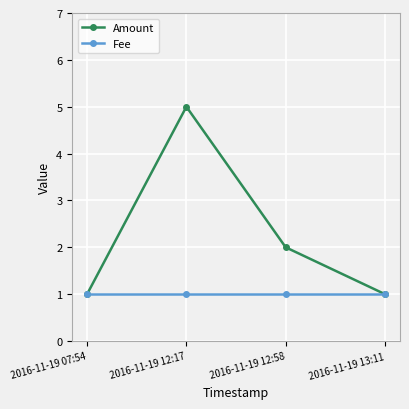

Reading left to right, list all the values displayed in this chart.

Amount: 2016-11-19 07:54=1	2016-11-19 12:17=5	2016-11-19 12:58=2	2016-11-19 13:11=1
Fee: 2016-11-19 07:54=1	2016-11-19 12:17=1	2016-11-19 12:58=1	2016-11-19 13:11=1